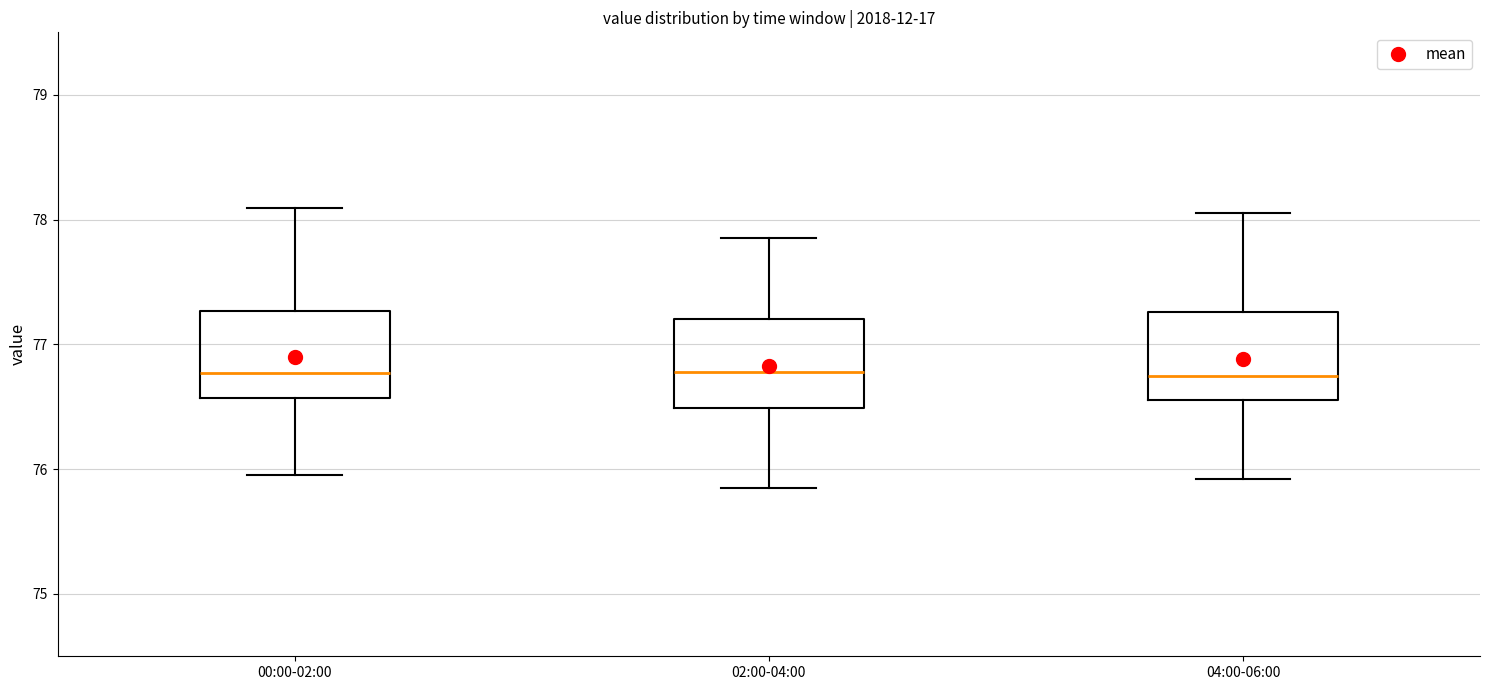

Where does the upper whisker of the box for 00:00-02:00 end on the y-axis? The values are not printed on the chart, so give them approximately, as read against the axis.

78.1